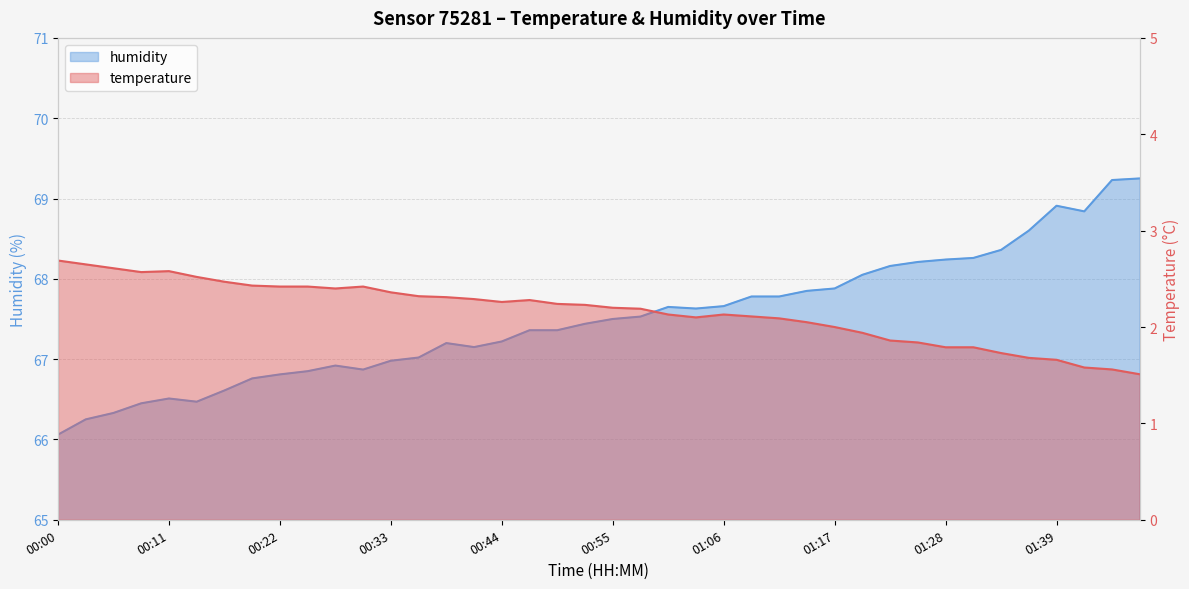

What position from the right is 01:12?

14